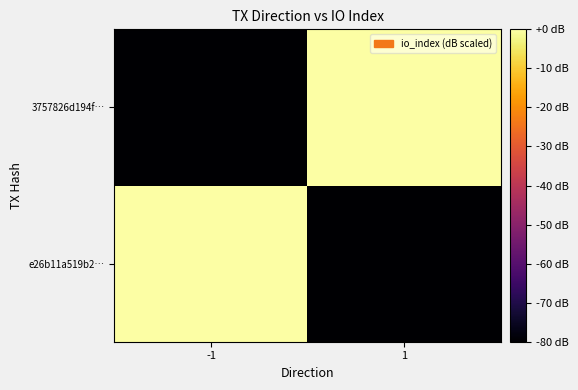

Between -1 and 1, which series saw the biggest shift?

e26b11a519b2…